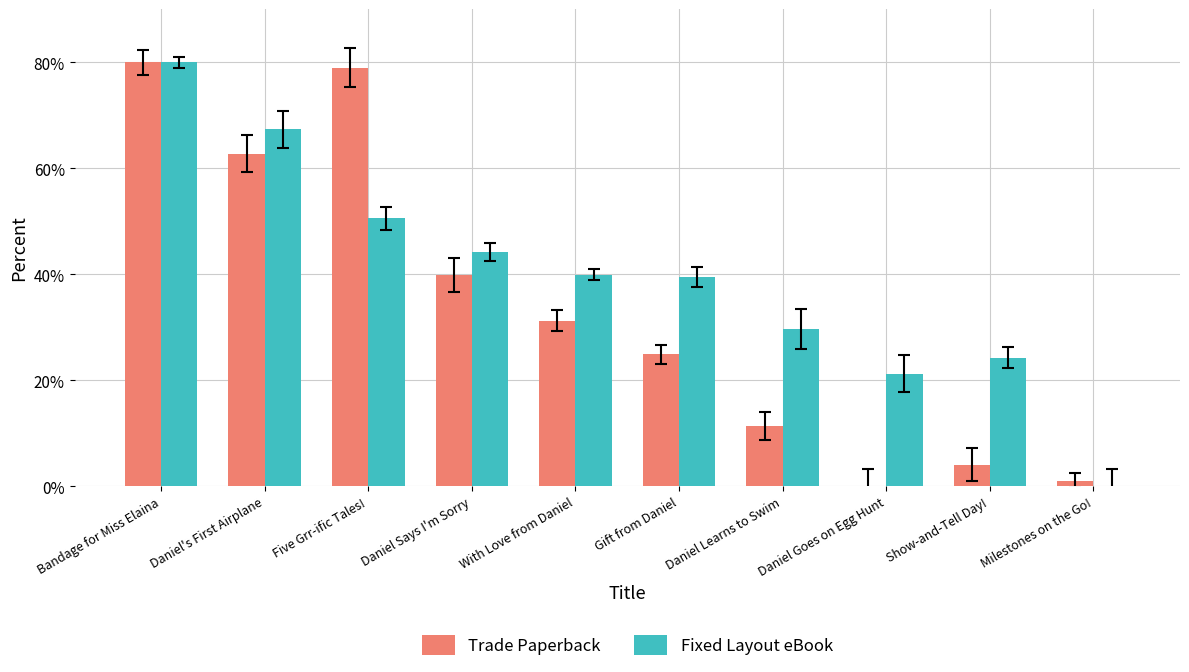

True or false: Trade Paperback has a value of 39.9 at Daniel Says I'm Sorry.

True